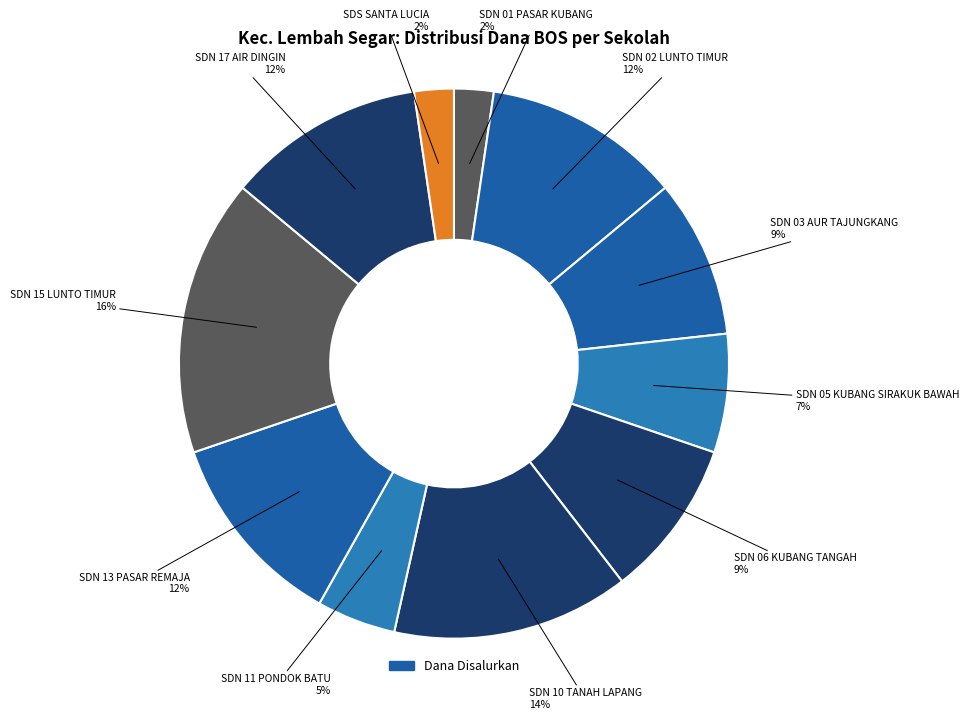

How many slices are in this pie chart?

11